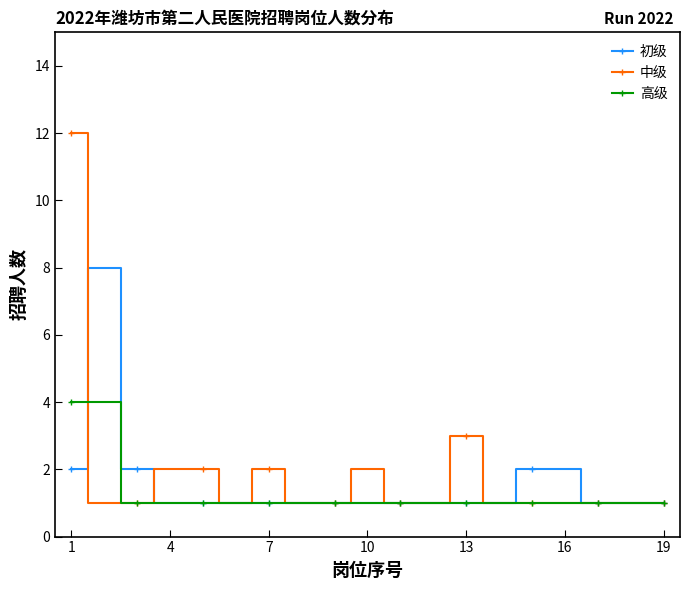

How many lines are shown in the chart?

3